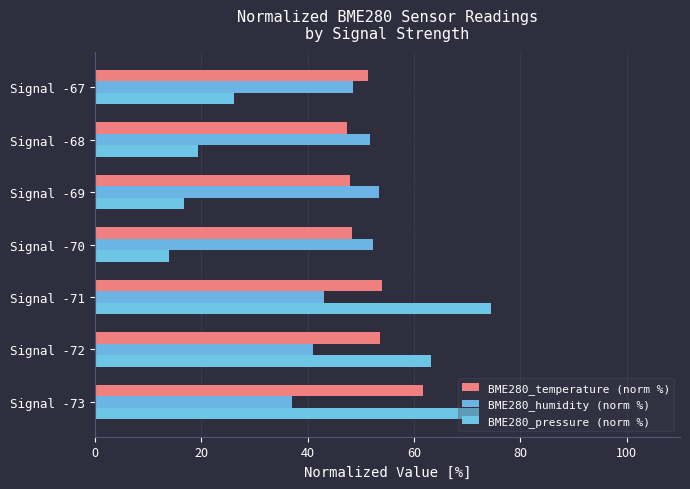

How many data points does each series have?

7